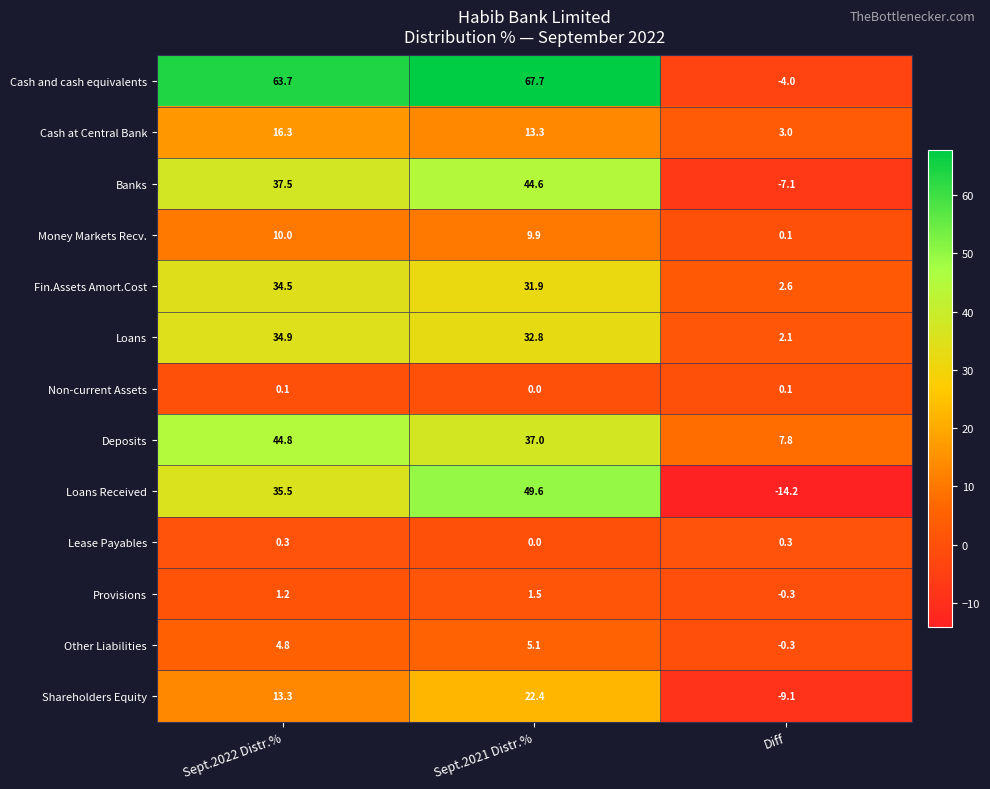

How many data points in Money Markets Recv. are less than 9?

1